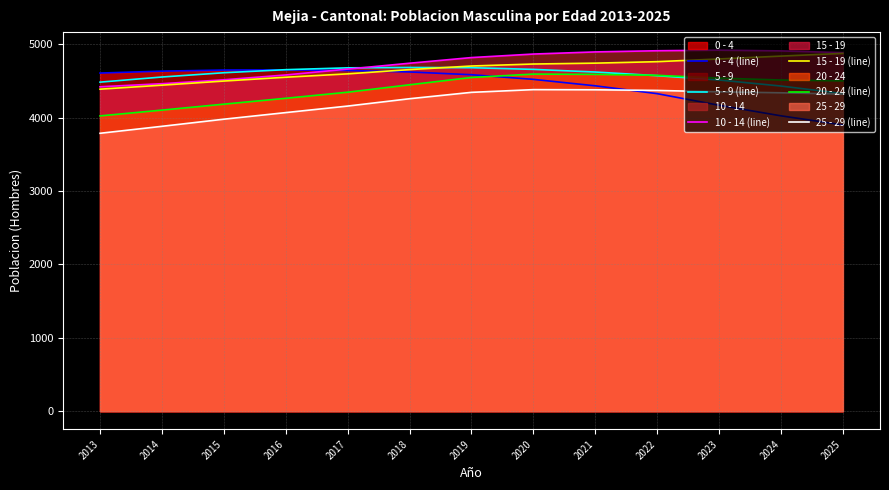

The 15 - 19 (line) series shows 4800 at 2023. True or false?

True